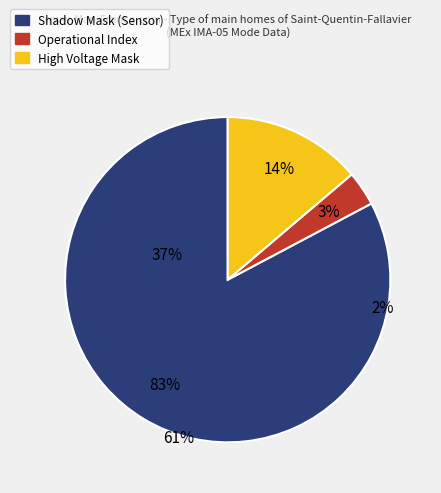

Is High Voltage Mask the majority of the pie?

No